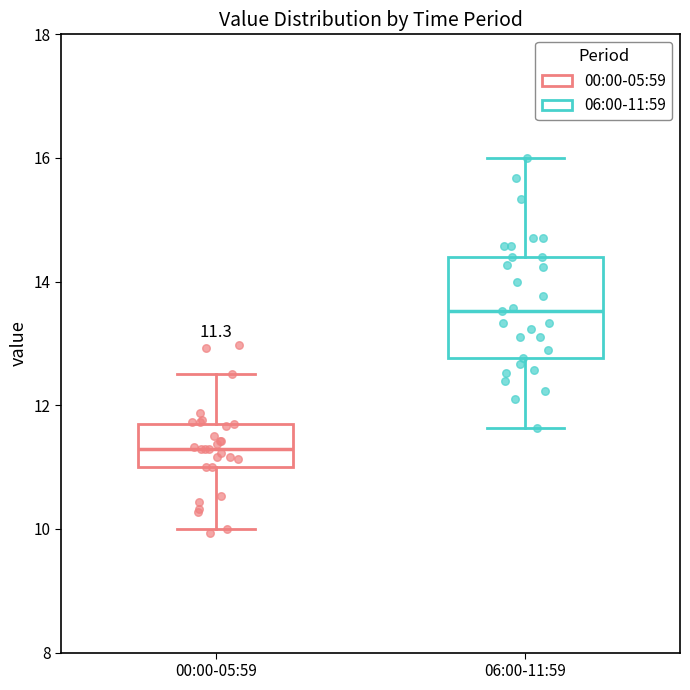

Which box is the tallest, from its lower edge to its upper edge?

06:00-11:59